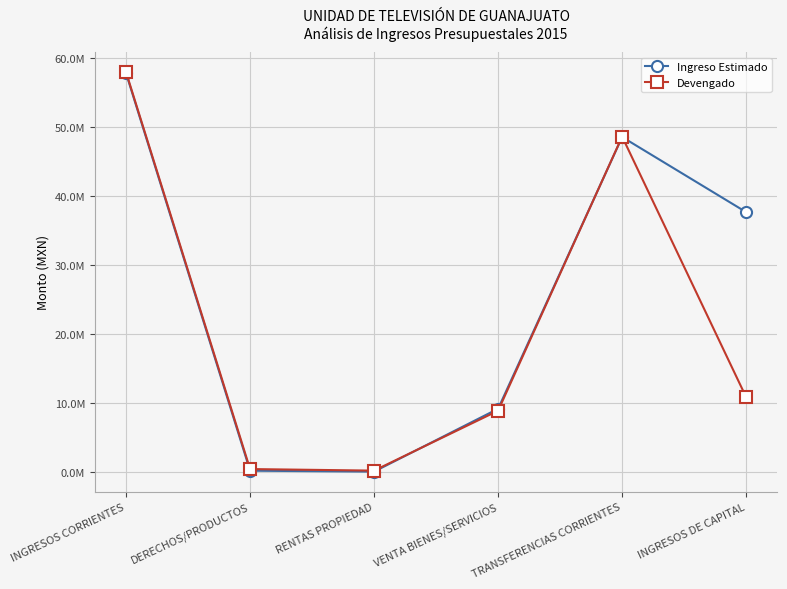

How many times do Ingreso Estimado and Devengado cross each other?

3